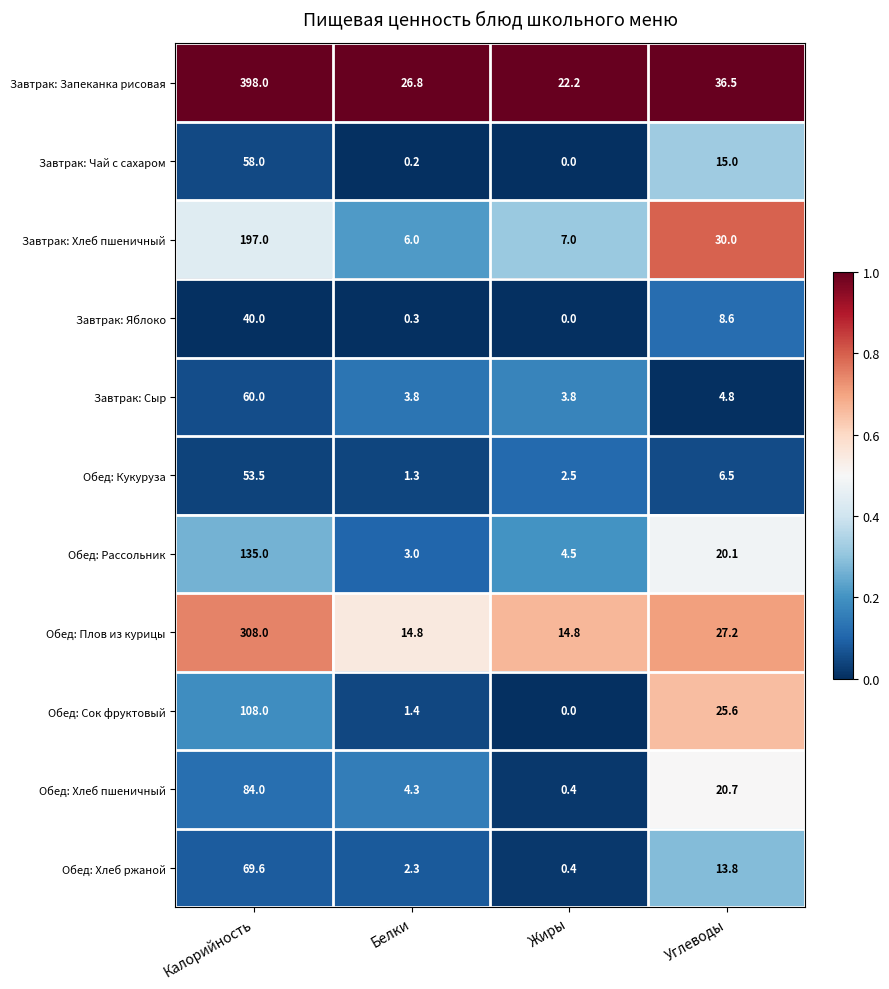

Where is Обед: Рассольник nearest to the value 69?

Углеводы